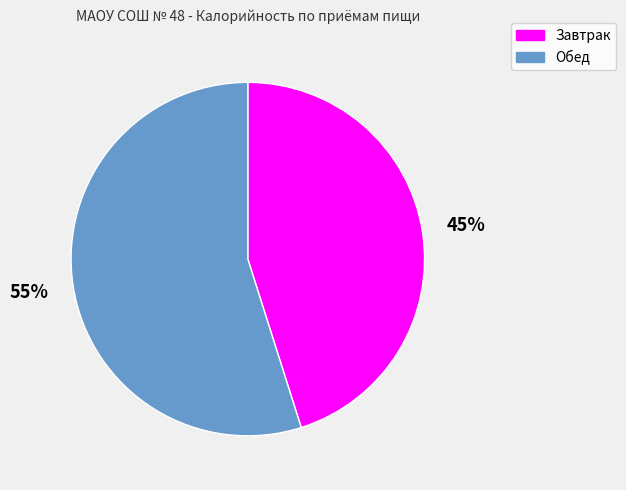

Is it true that Завтрак is 45% of the pie?

True